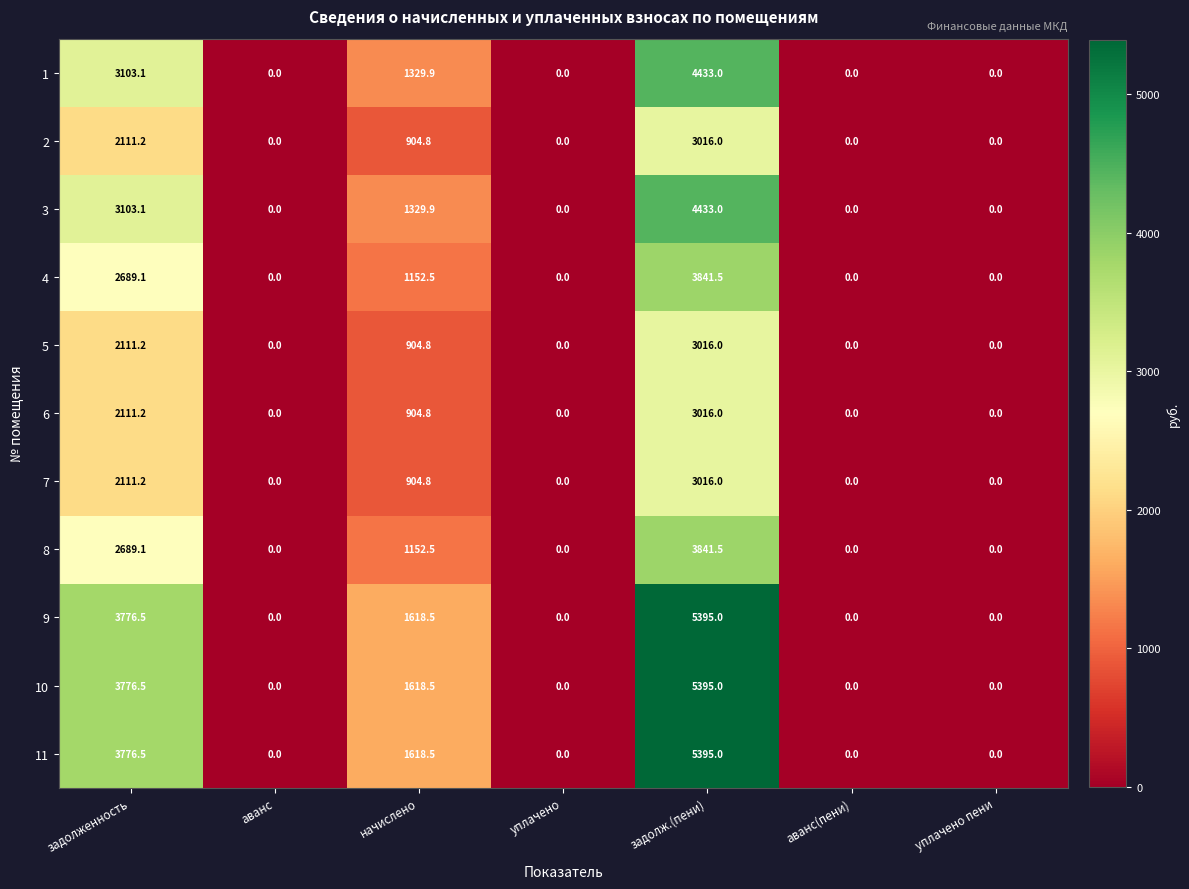

Which category has the highest value across all series?

задолж.(пени)